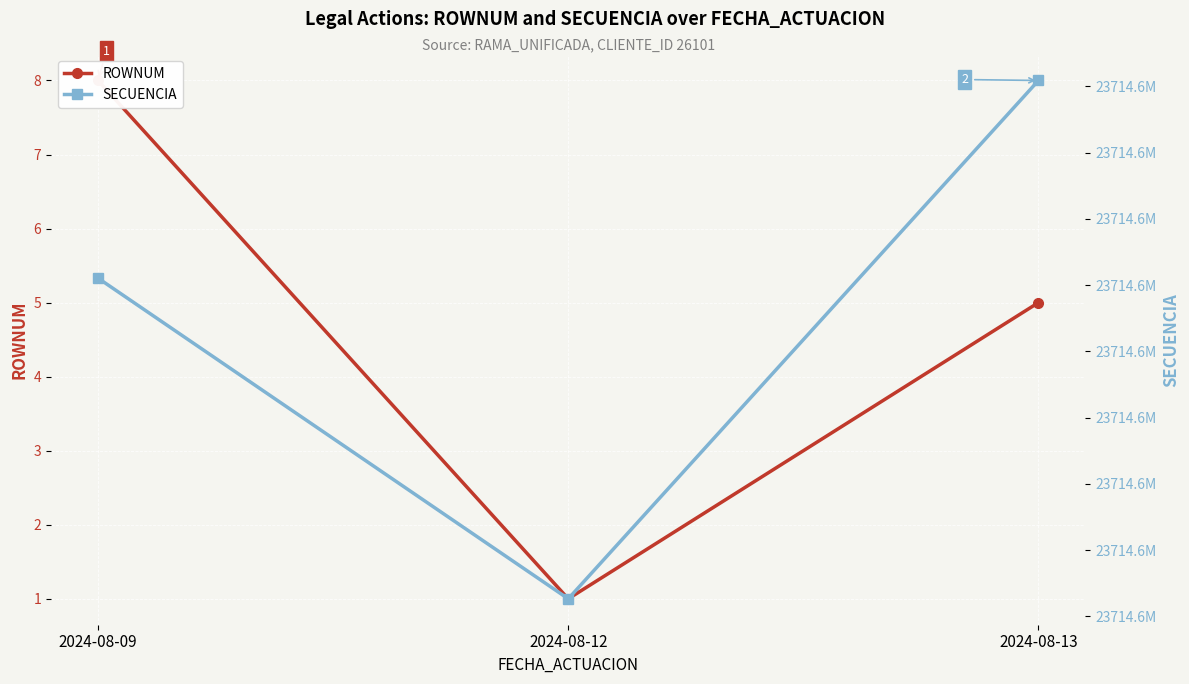

What is the sum of the ROWNUM values at 2024-08-12 and 2024-08-13?

6